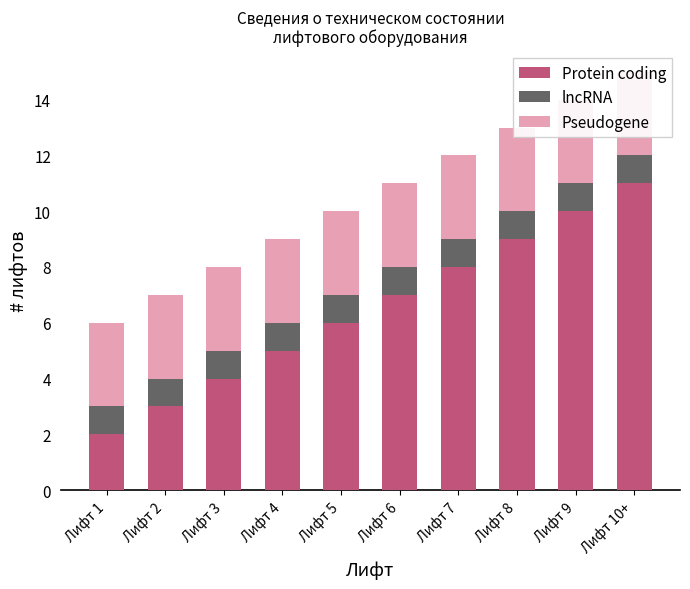

How many bars are there in each group?

3